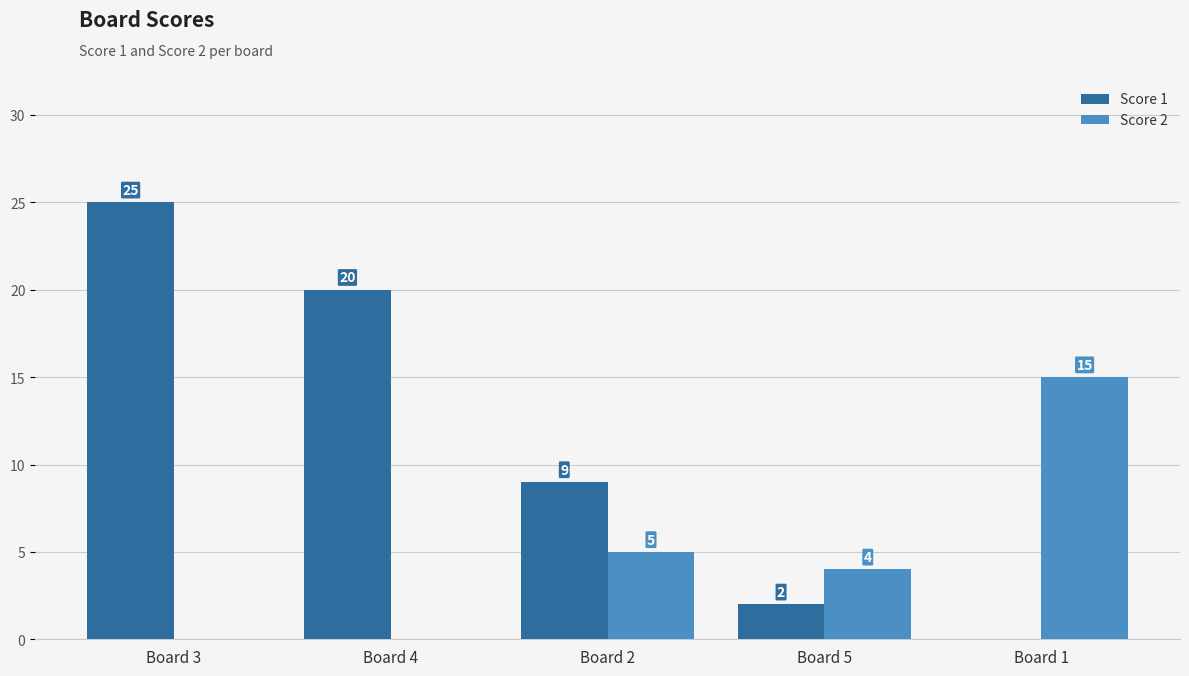

How many groups of bars are there?

5